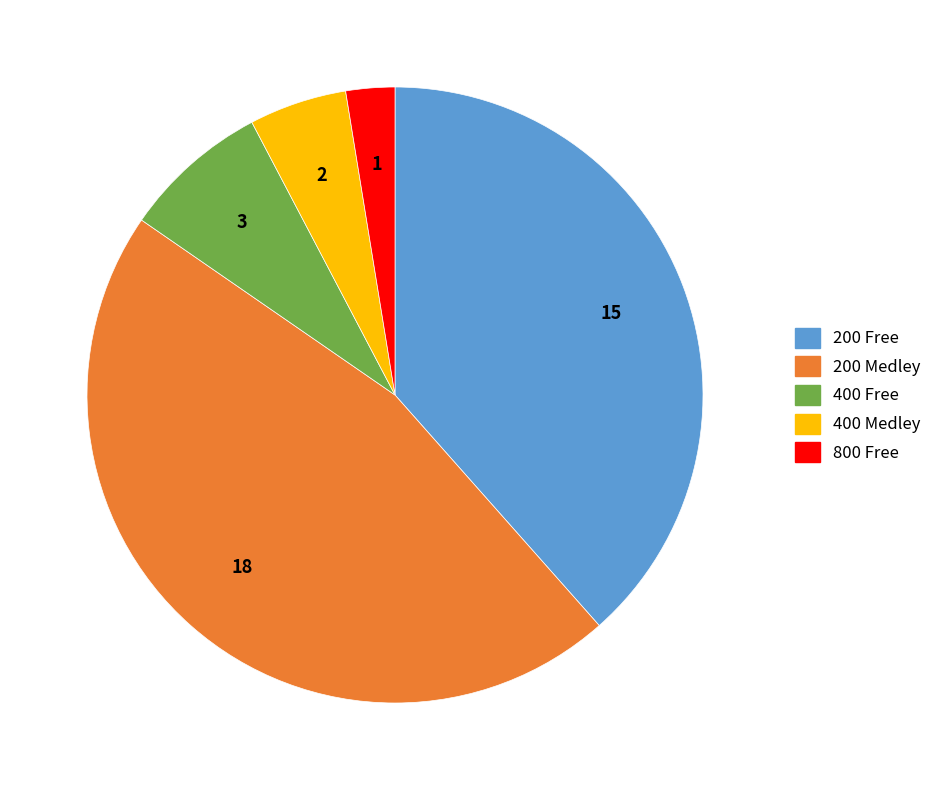

Does 200 Free account for over 50% of the chart?

No